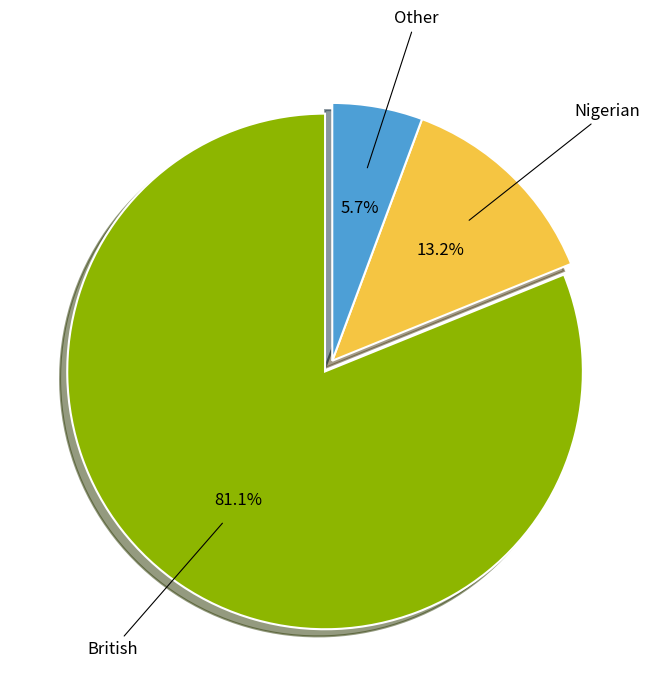

To the nearest percent, what is the combined percentage of Other and Nigerian?

19%